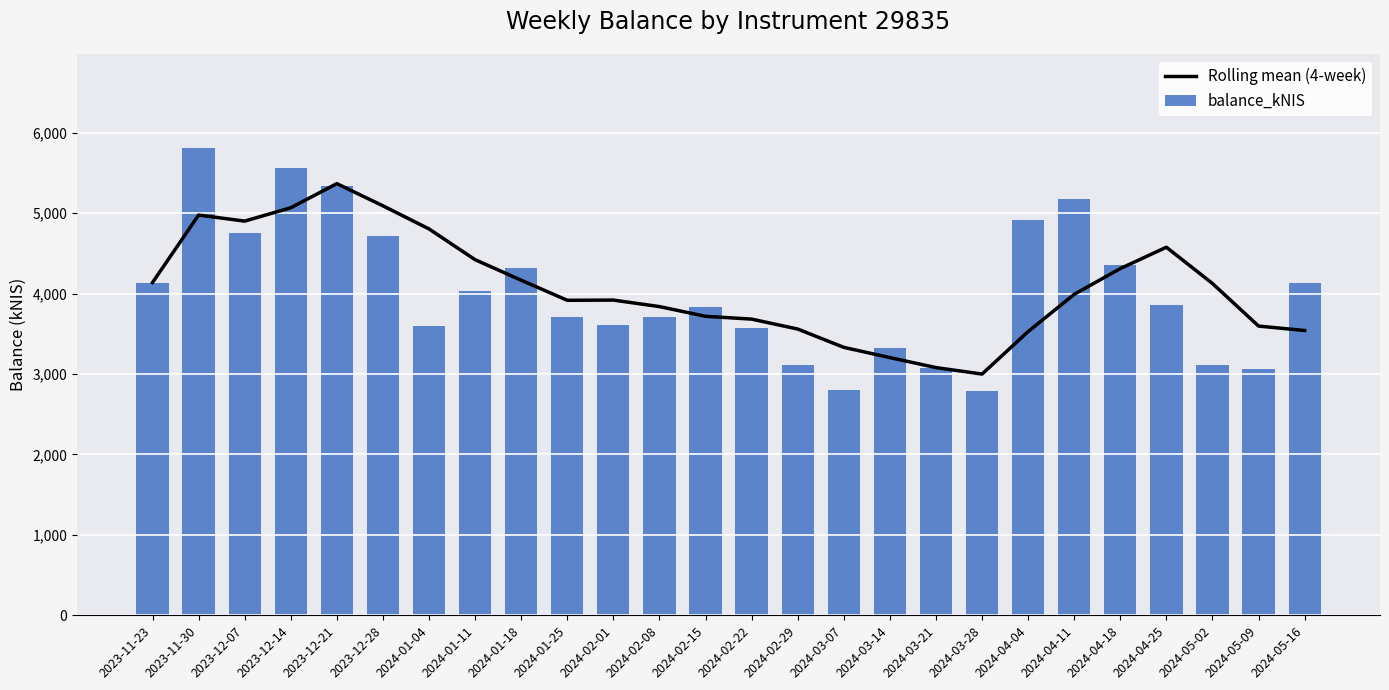

The Rolling mean (4-week) series shows 1320.3 at 2024-02-22. True or false?

False